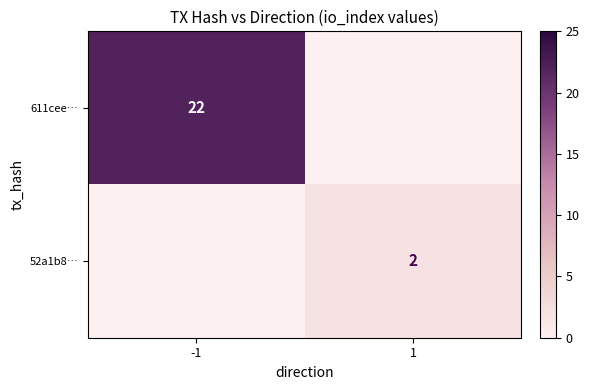

The value of 52a1b8… at 1 is 3. True or false?

False